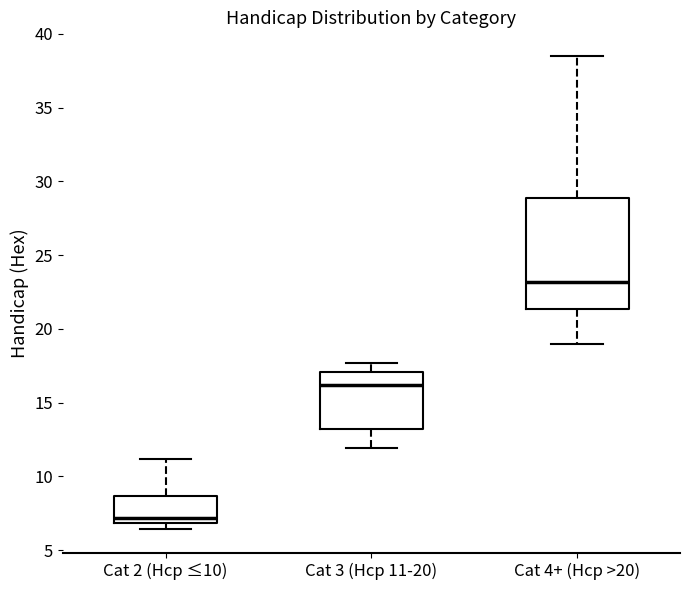

Which box's median line is the lowest?

Cat 2 (Hcp ≤10)